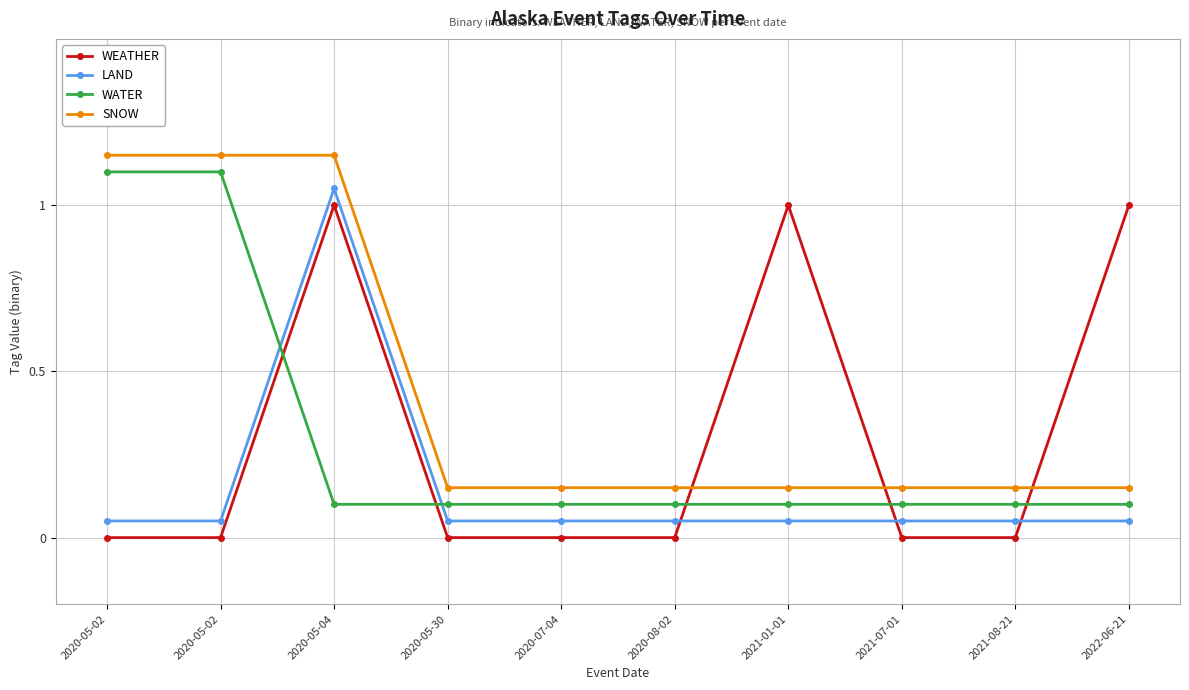

Is this an area chart (filled region under the line)?

No